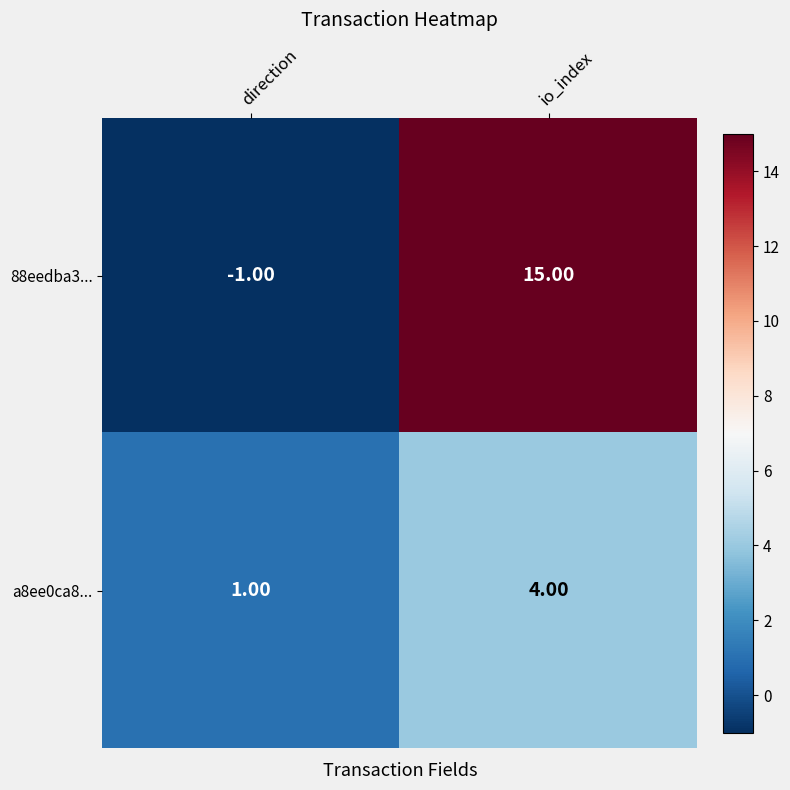

Which series has the largest range (max minus min)?

88eedba3...